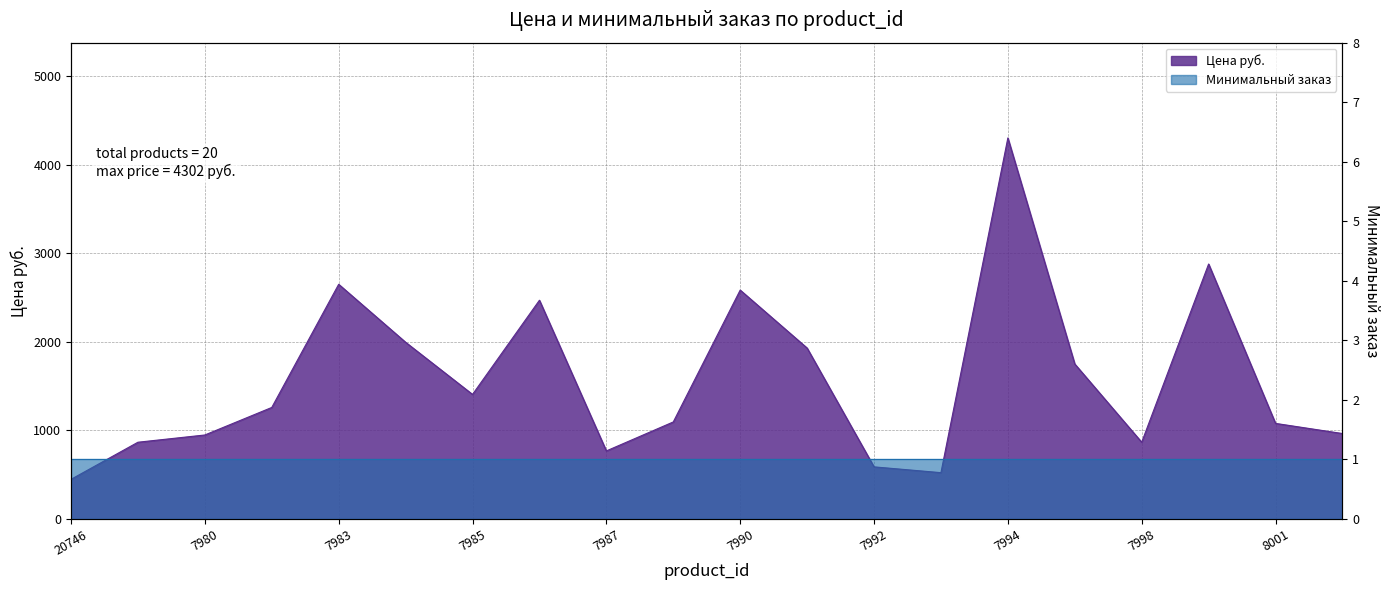

What is the label of the 6th point from the left?

7984